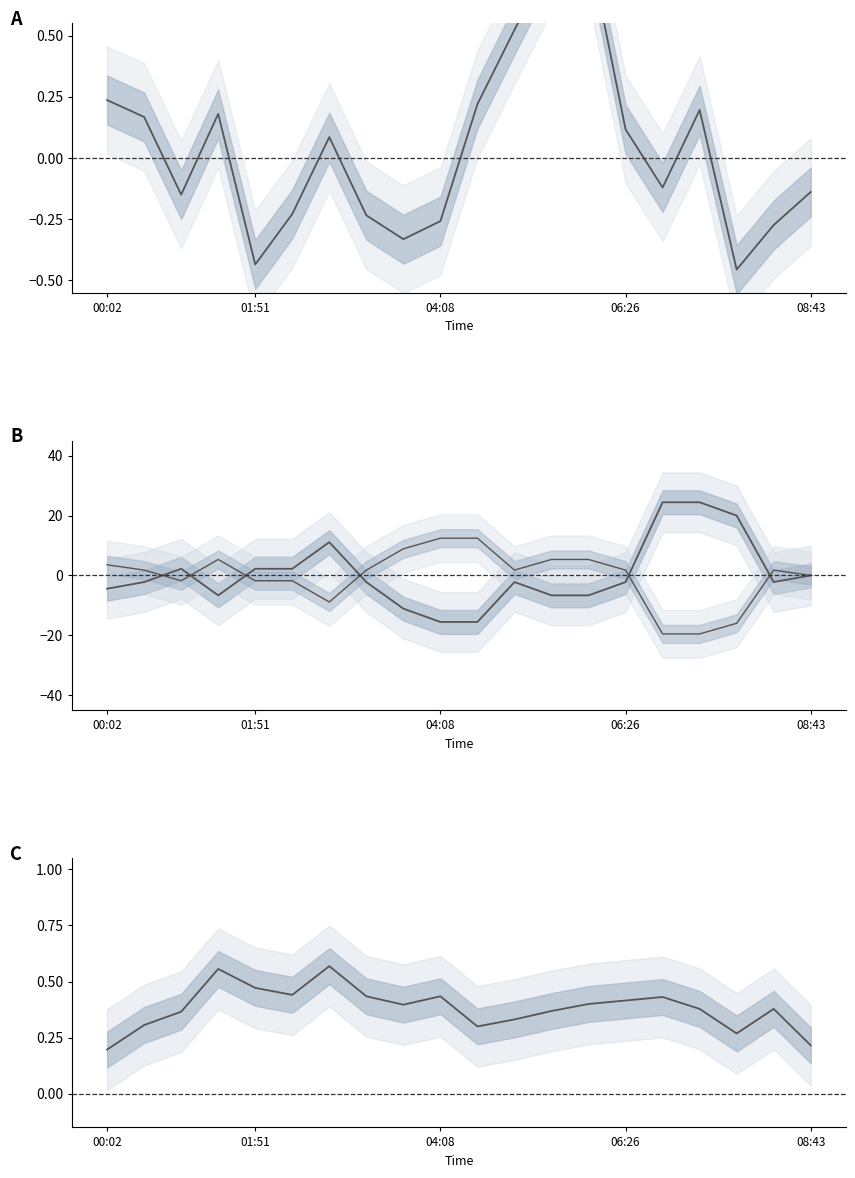

What is the maximum value shown in the chart?

24.4